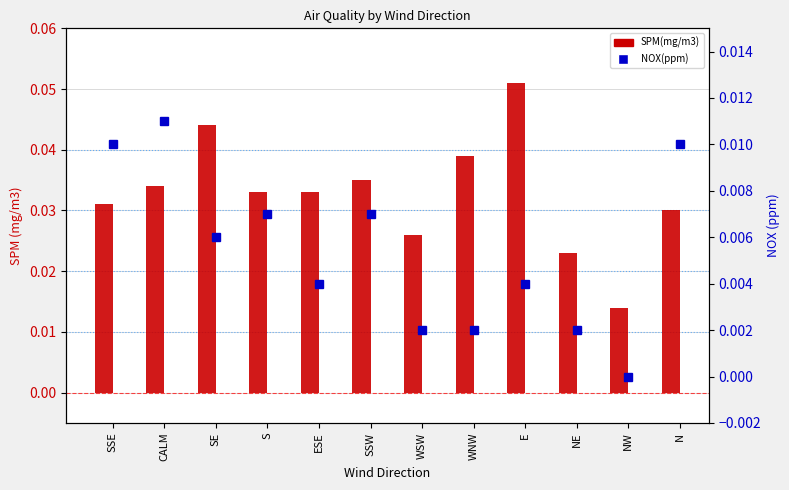

Rank the categories by value from highest to lowest.

E, SE, WNW, SSW, CALM, S, ESE, SSE, N, WSW, NE, NW